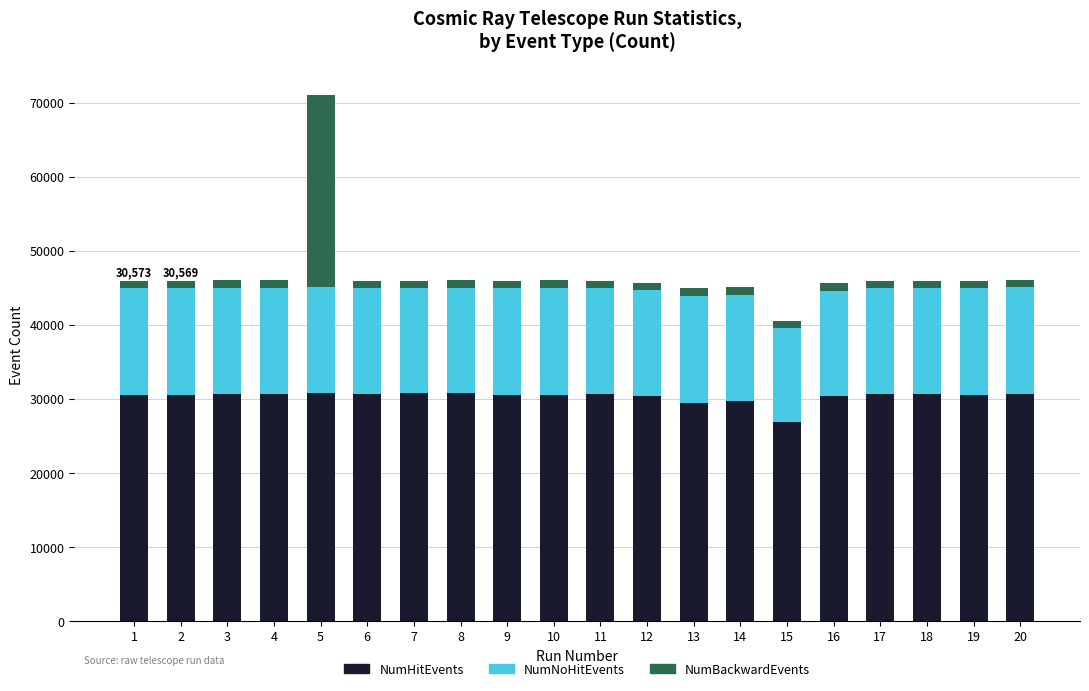

What is the sum of all NumHitEvents values?

606462